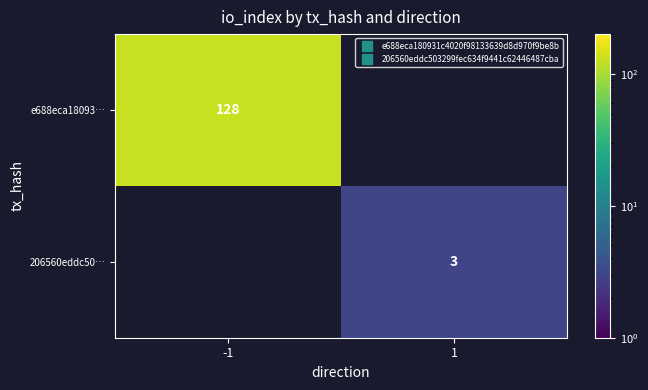

List the series in order of their overall mean, lowest first.

206560eddc50…, e688eca18093…